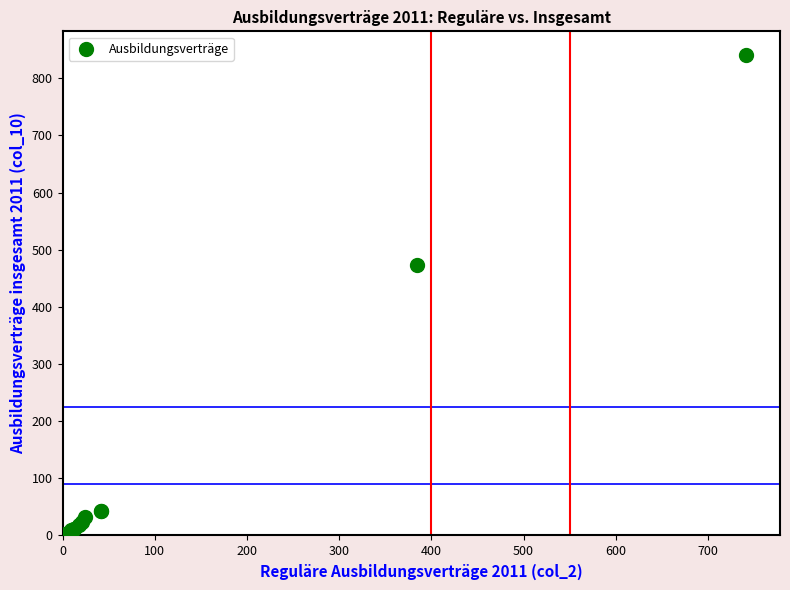

What Y value in the scatter plot is closest to 420?

474